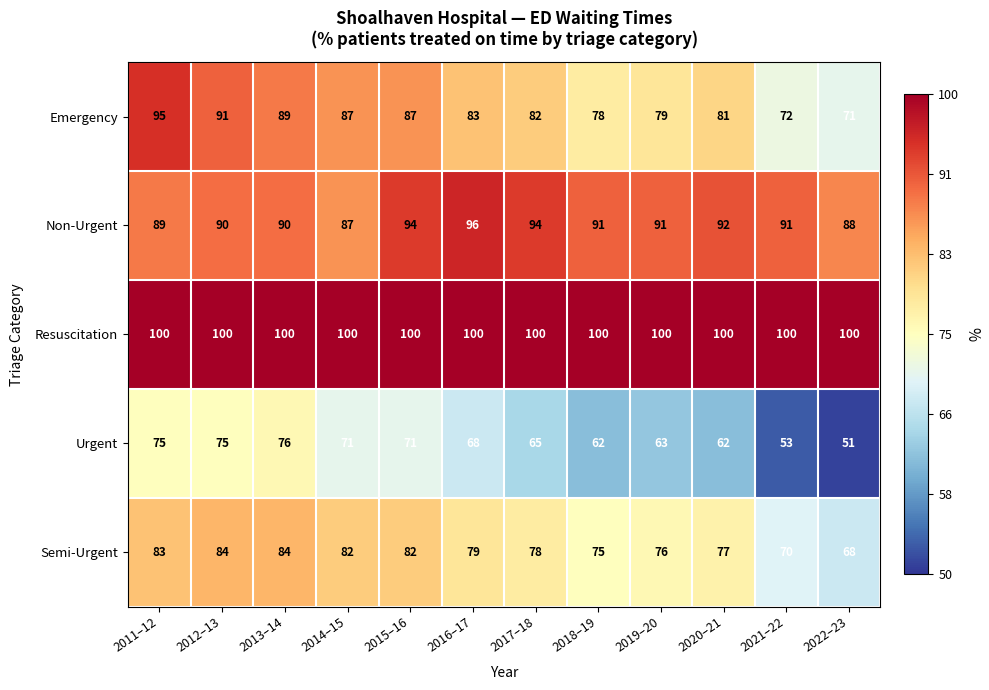

What is the maximum value shown in the chart?

100